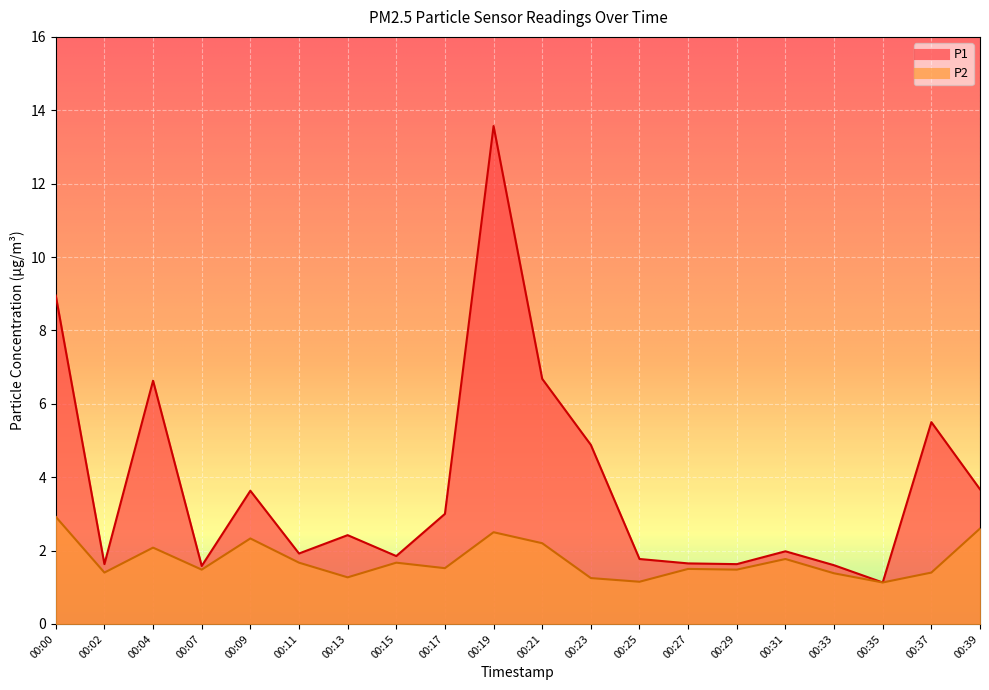

What value does the P2 series have at 00:11?

1.7